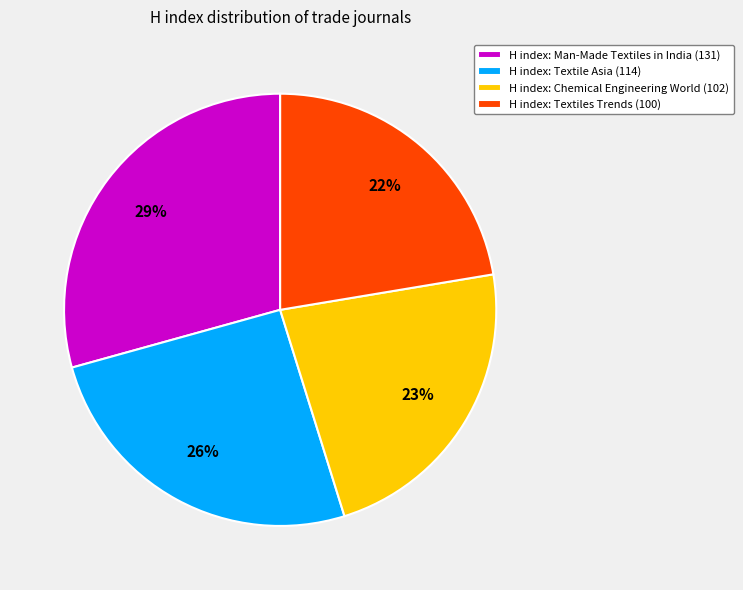

Is the sum of H index: Chemical Engineering World (102) and H index: Textiles Trends (100) greater than half?

No